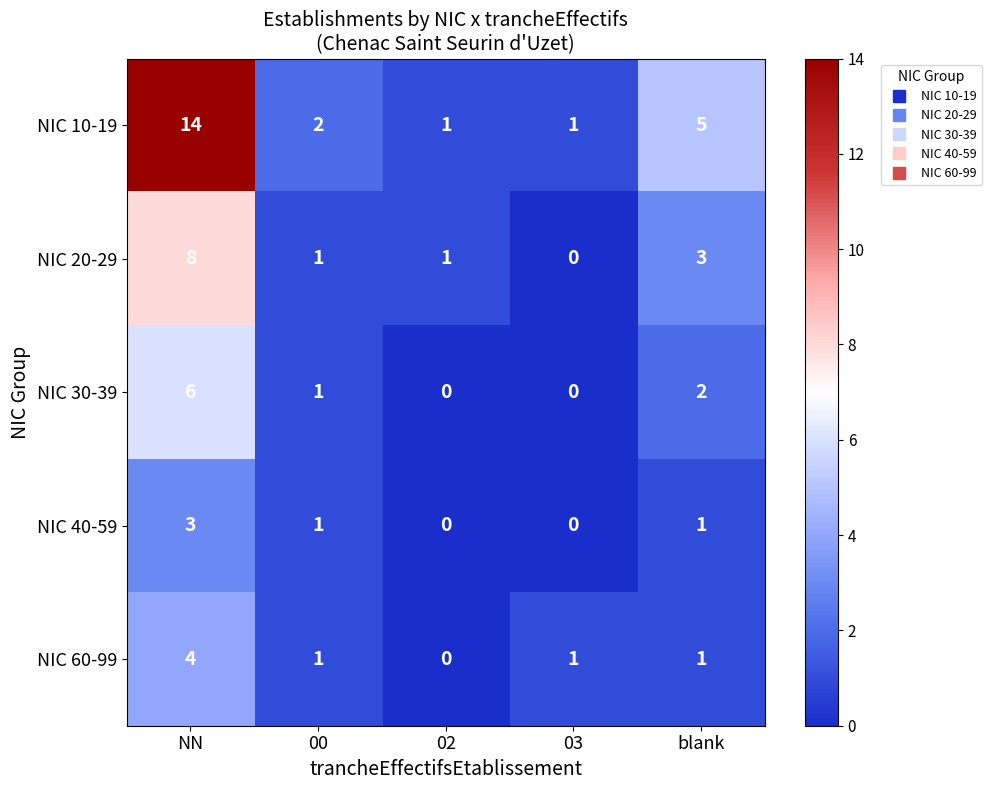

Reading left to right, list all the values displayed in this chart.

NIC 10-19: 14	2	1	1	5
NIC 20-29: 8	1	1	0	3
NIC 30-39: 6	1	0	0	2
NIC 40-59: 3	1	0	0	1
NIC 60-99: 4	1	0	1	1